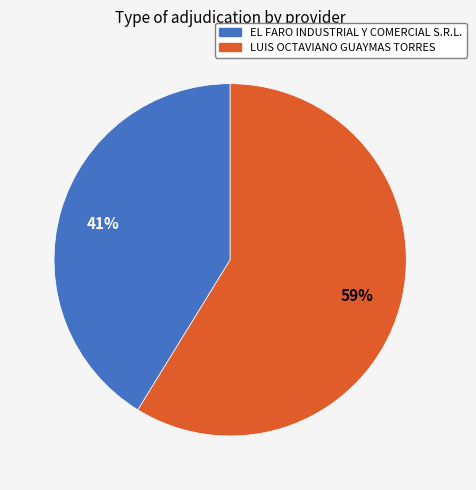

Does EL FARO INDUSTRIAL Y COMERCIAL S.R.L. represent more than half of the total?

No